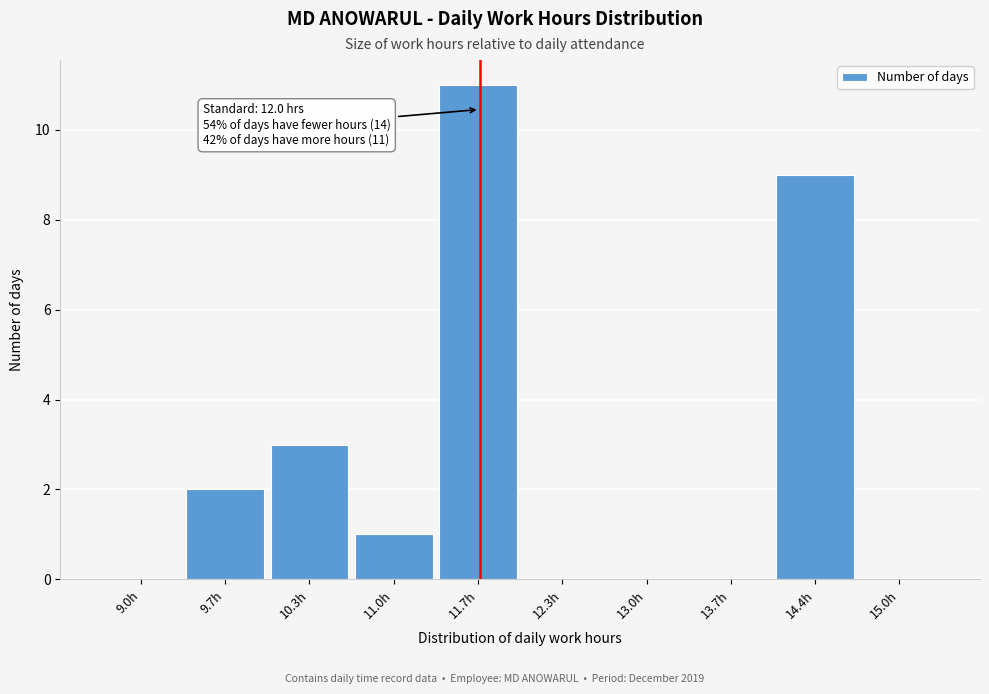

Reading left to right, extract all data points from this chart.

9.0h=0	9.7h=2	10.3h=3	11.0h=1	11.7h=11	12.3h=0	13.0h=0	13.7h=0	14.4h=9	15.0h=0